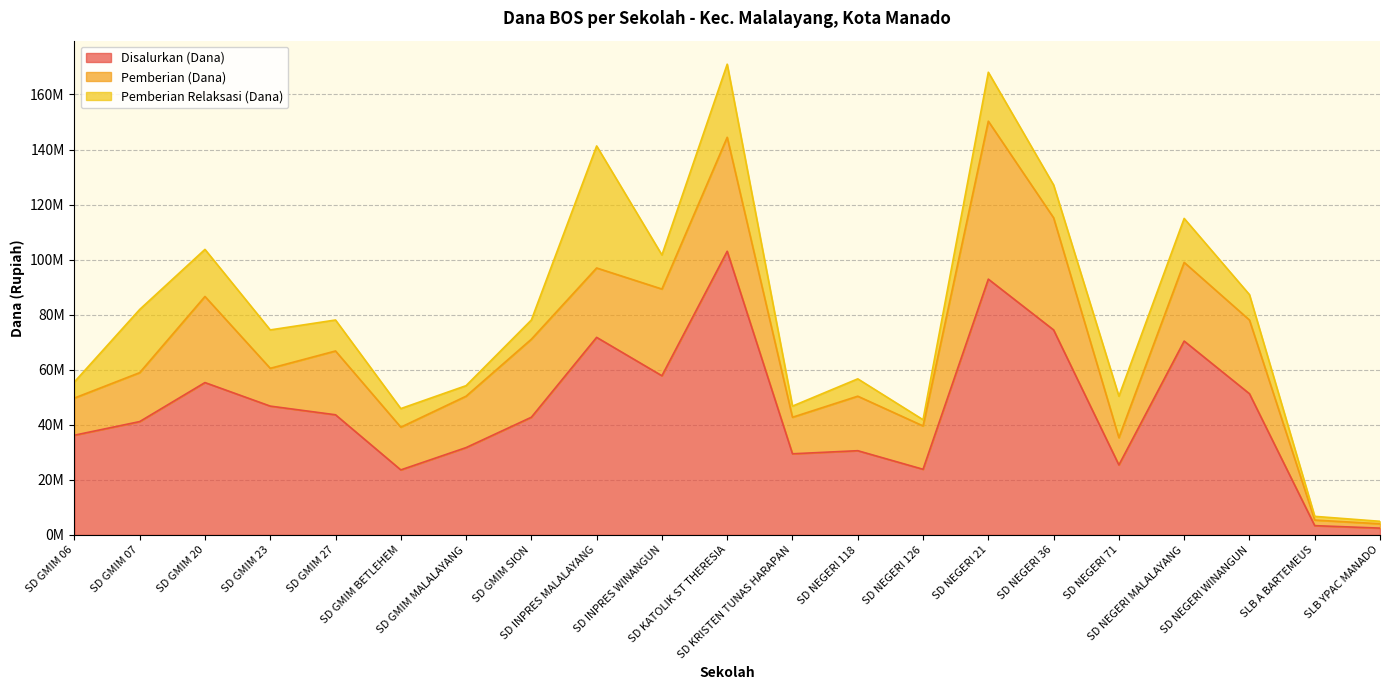

Where is Disalurkan (Dana) nearest to the value 52762500?

SD NEGERI WINANGUN